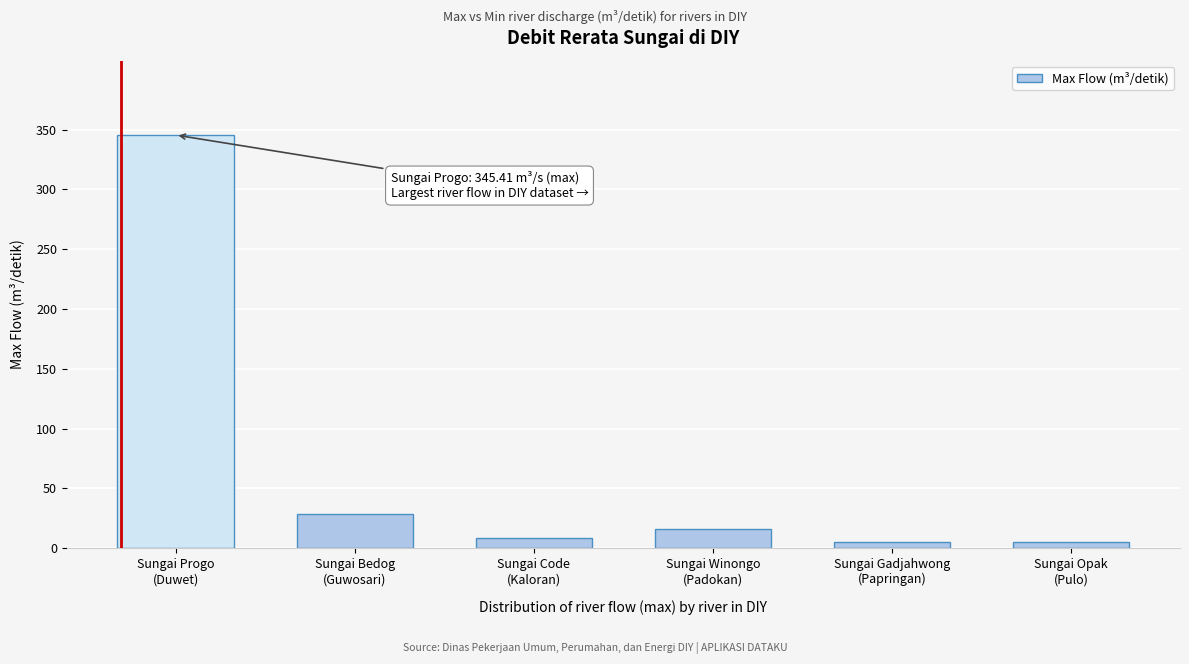

What is the sum of all values?

409.8